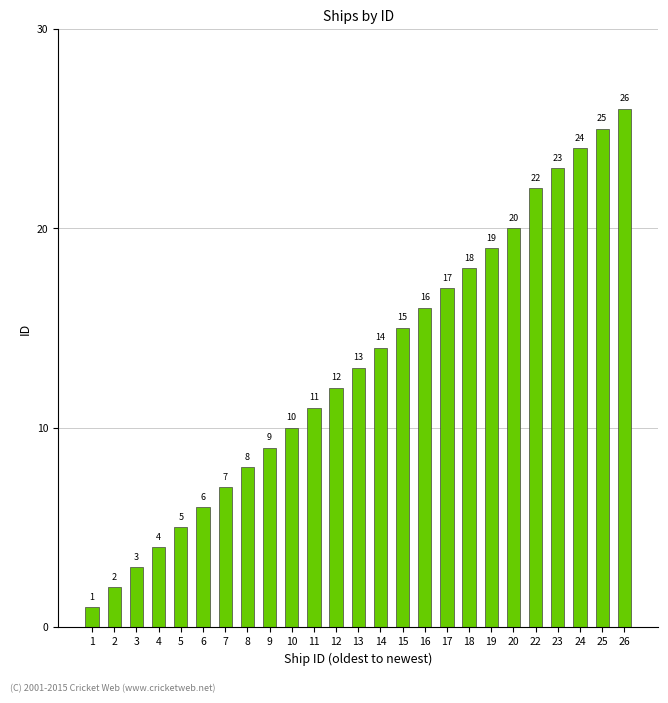

What is the difference between the maximum and minimum values?

25